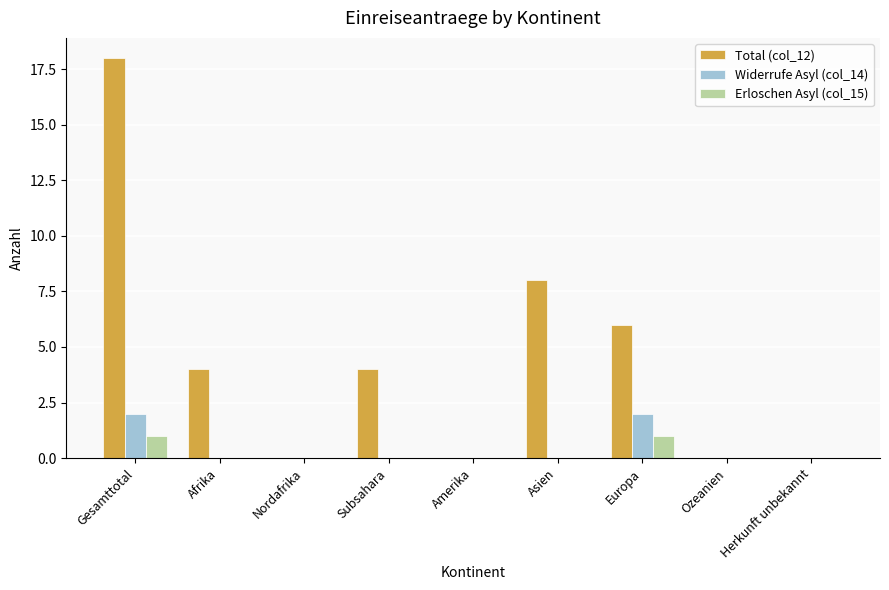

Which series has the largest total across all categories?

Total (col_12)